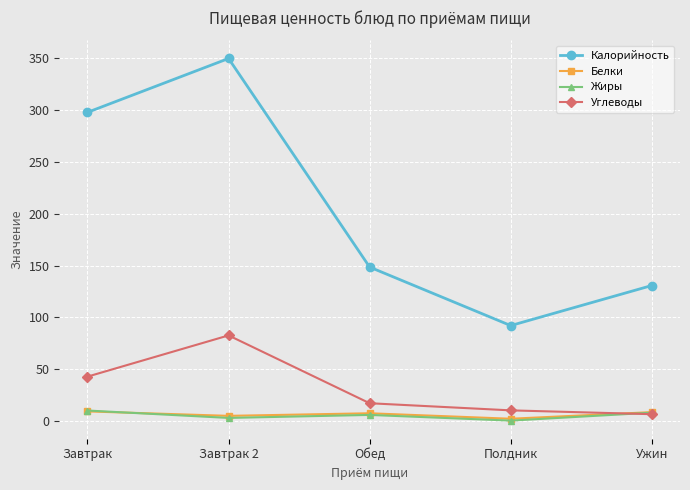

True or false: Белки has more than 1 interior local peaks.

False